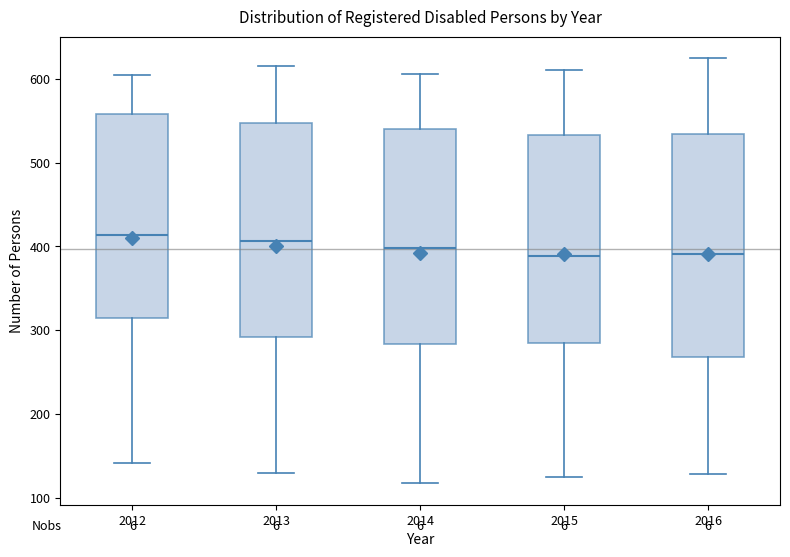

Where does the median line of the box at x = 2013 sit on the y-axis? The values are not printed on the chart, so give them approximately, as read against the axis.

410